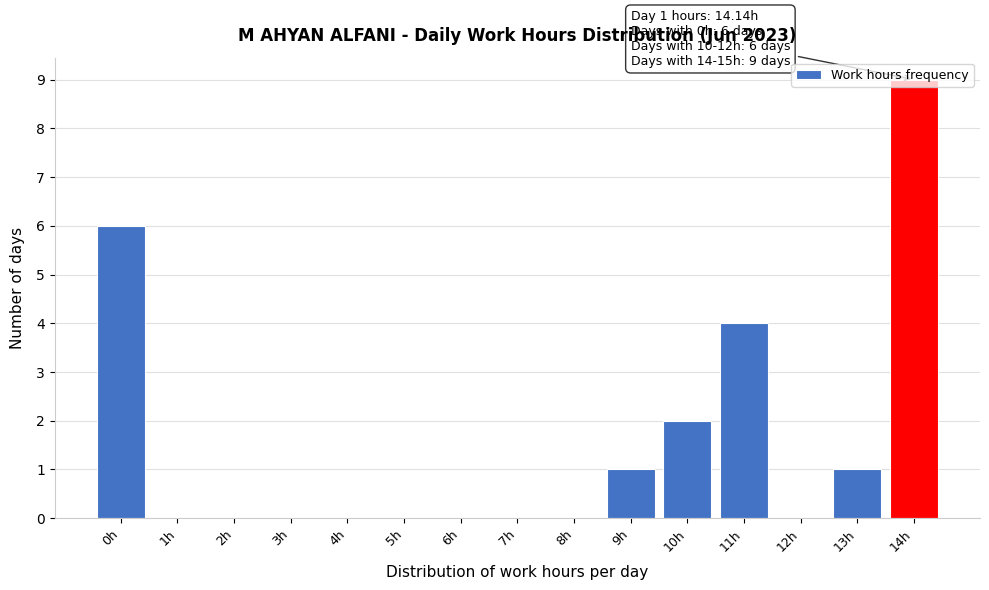

What is the sum of the values at 14h and 3h?

9